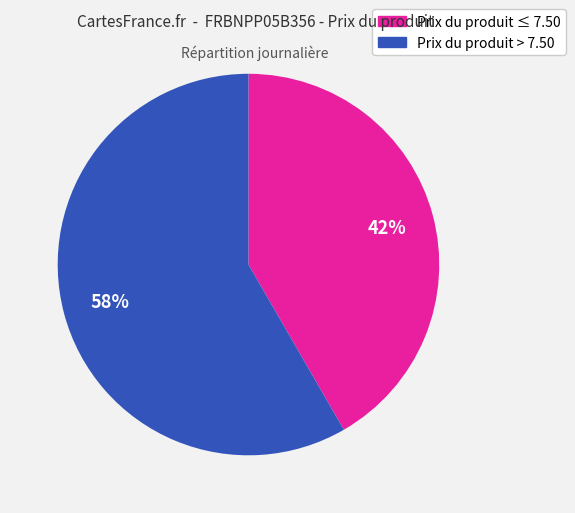

To the nearest percent, what is the average slice percentage?

50%